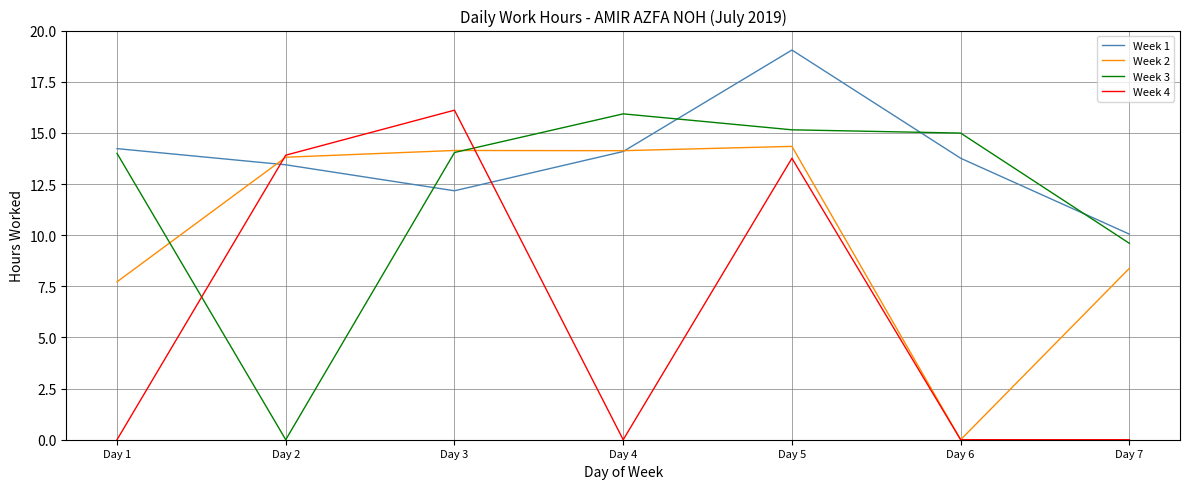

How many intersections are there between Week 3 and Week 4?

2